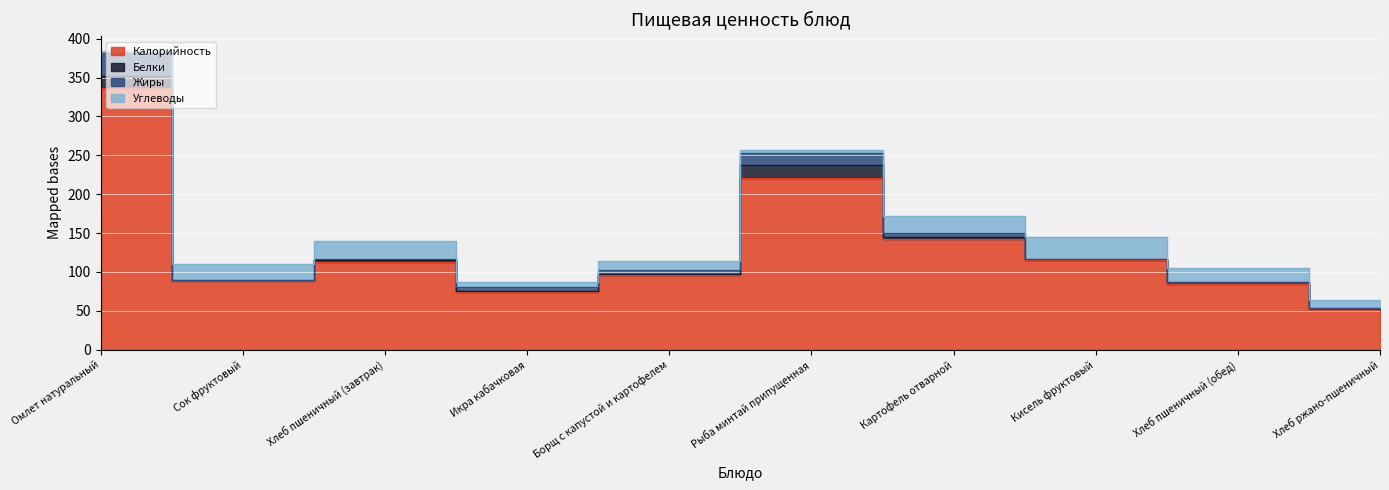

Reading left to right, extract all data points from this chart.

Калорийность: 336.1	88.5	112.5	74.0	95.8	220.3	142.3	115.6	84.4	51.2
Белки: 16.2	0.7	3.3	2.0	1.9	17.3	2.9	0.6	2.5	2.0
Жиры: 28.8	0.3	0.4	4.7	4.5	15.1	4.3	0.1	0.3	0.4
Углеводы: 3.1	20.8	23.9	5.9	11.9	3.8	23.0	28.2	17.9	10.0